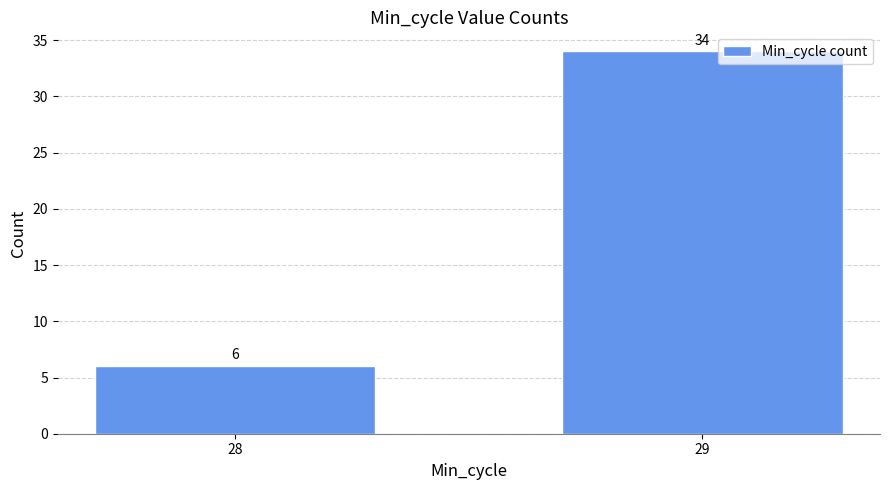

Reading left to right, list all the values displayed in this chart.

28=6	29=34